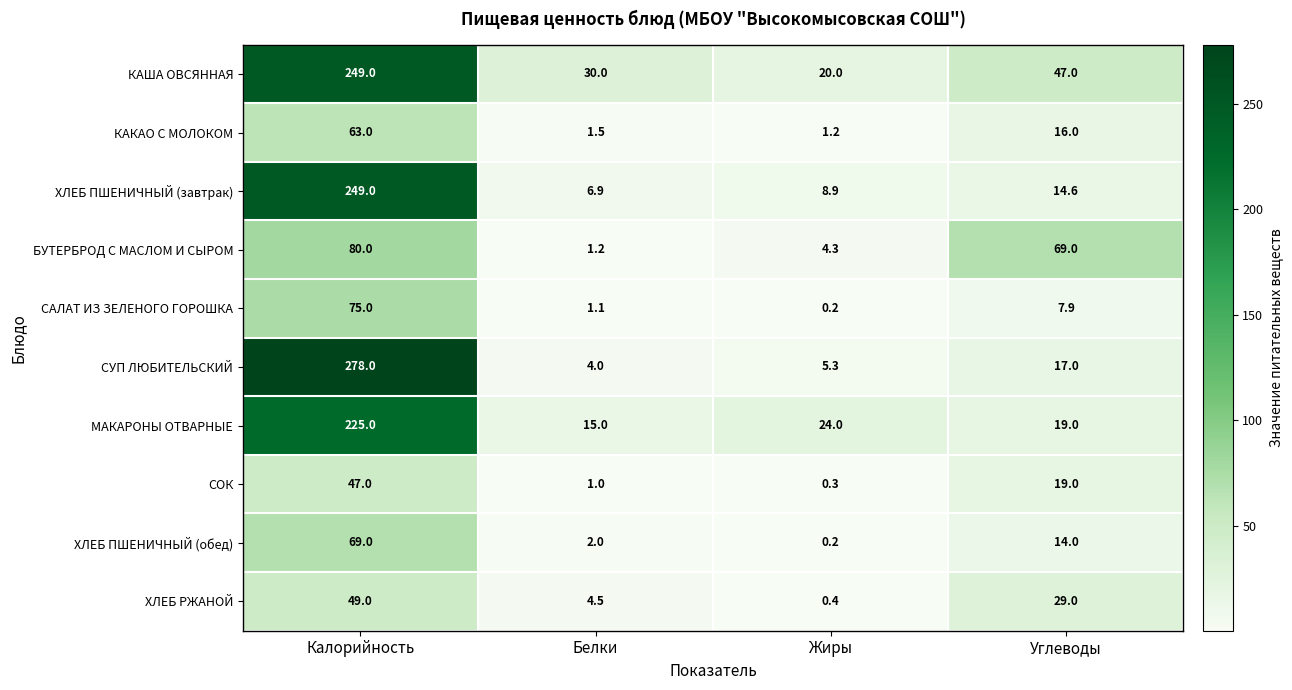

Count the number of categories in the chart.

4